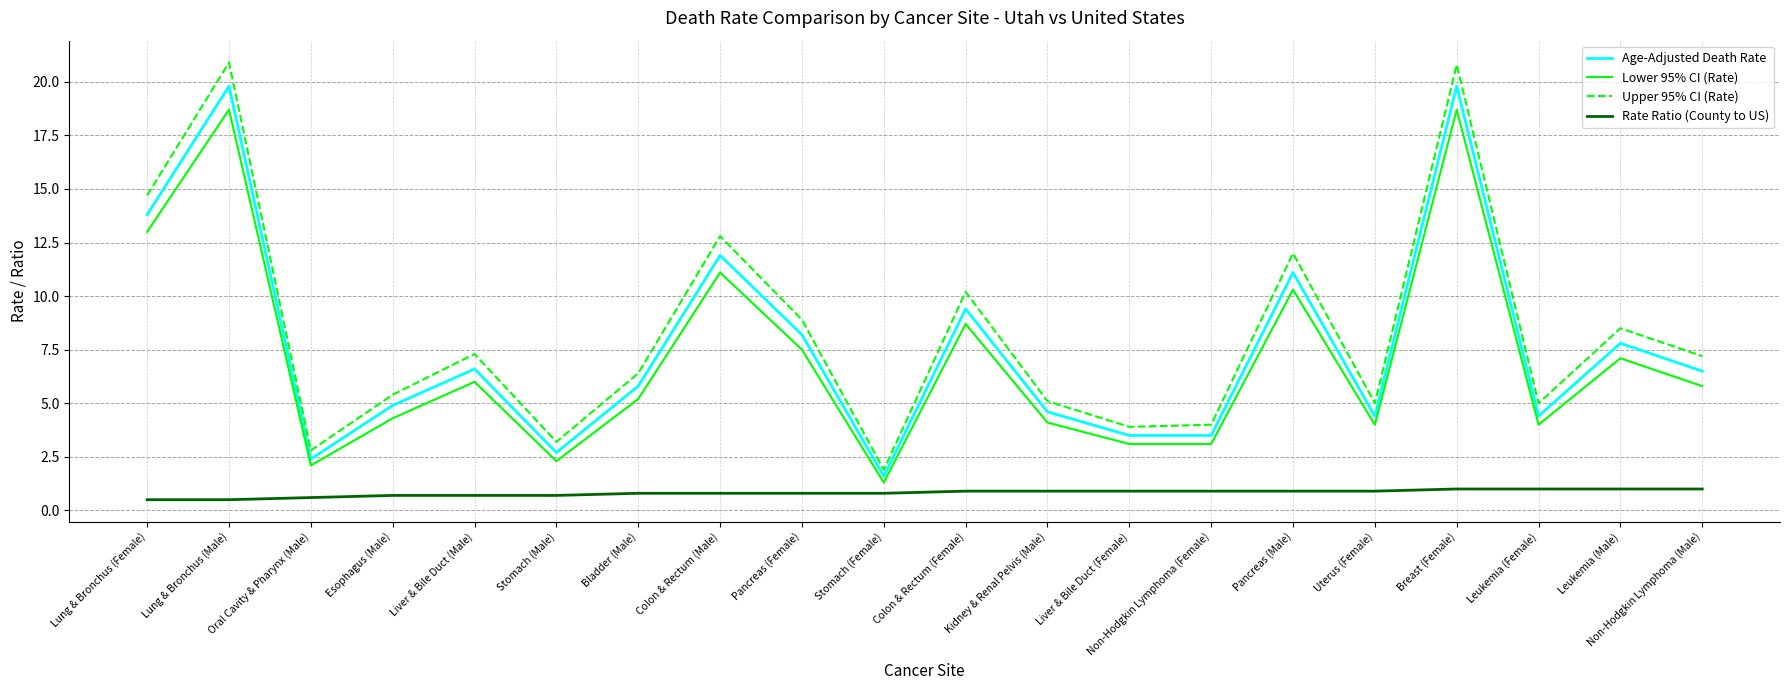

Is the value of Lower 95% CI (Rate) at Leukemia (Female) greater than the value of Upper 95% CI (Rate) at Colon & Rectum (Male)?

No